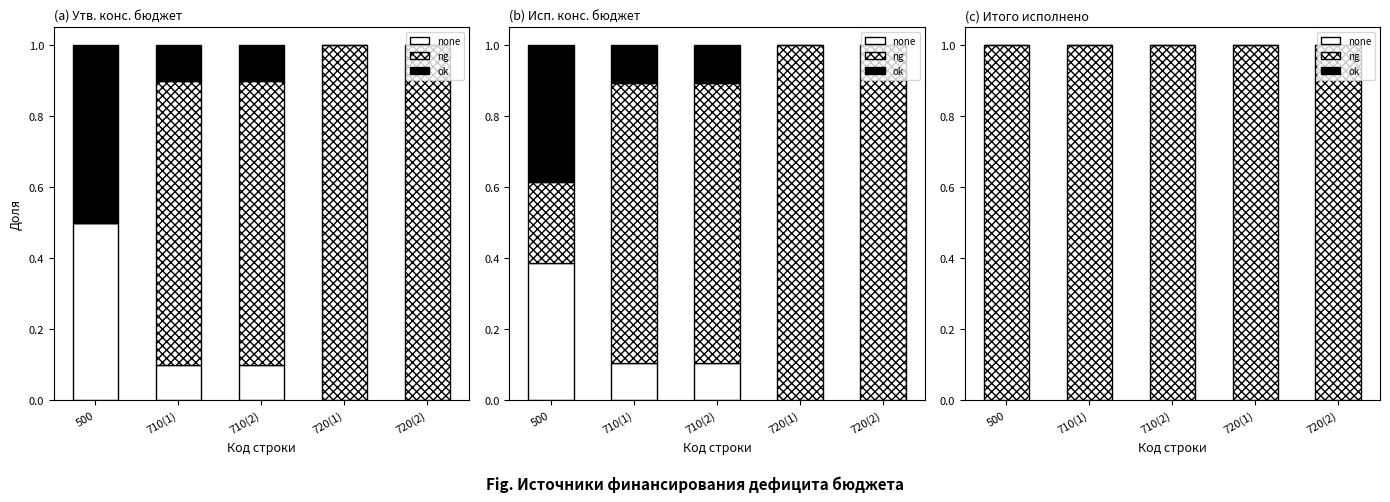

What is the label of the 3rd bar from the right?

710(2)